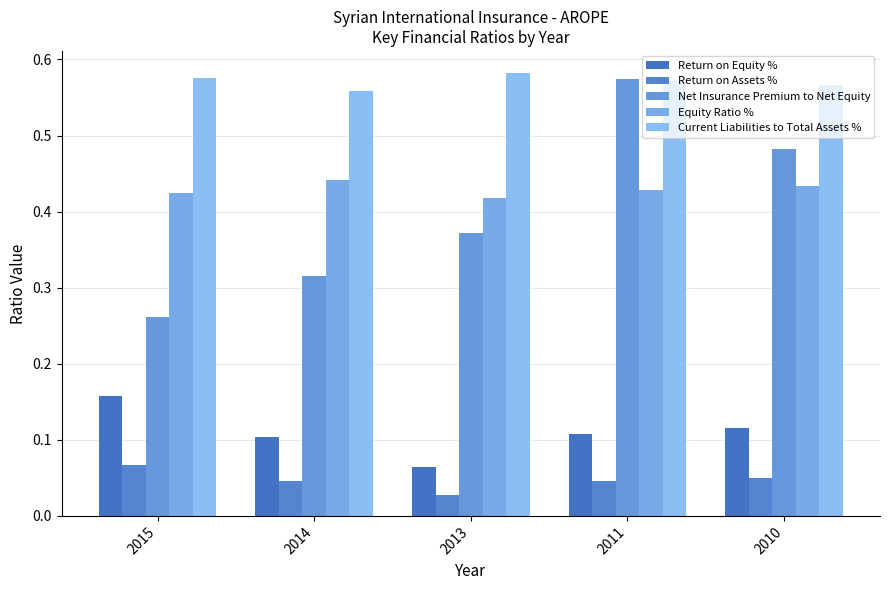

How many series are shown in this chart?

5